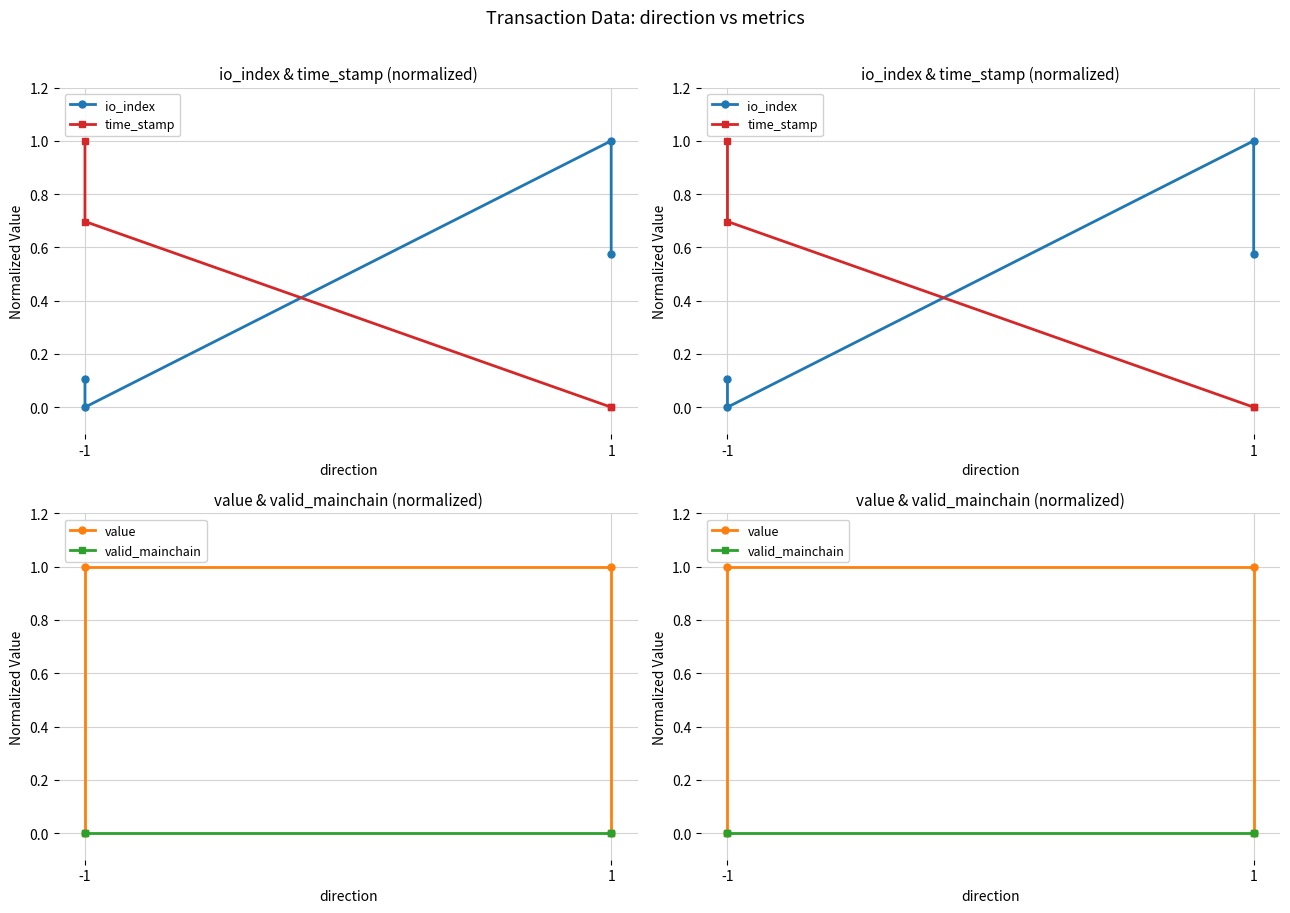

How many interior local valleys does the io_index series have?

1